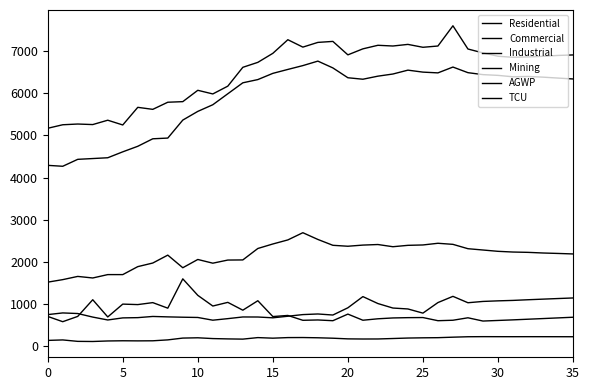

What is the value of the Mining point at the 22nd from the left?

176.9